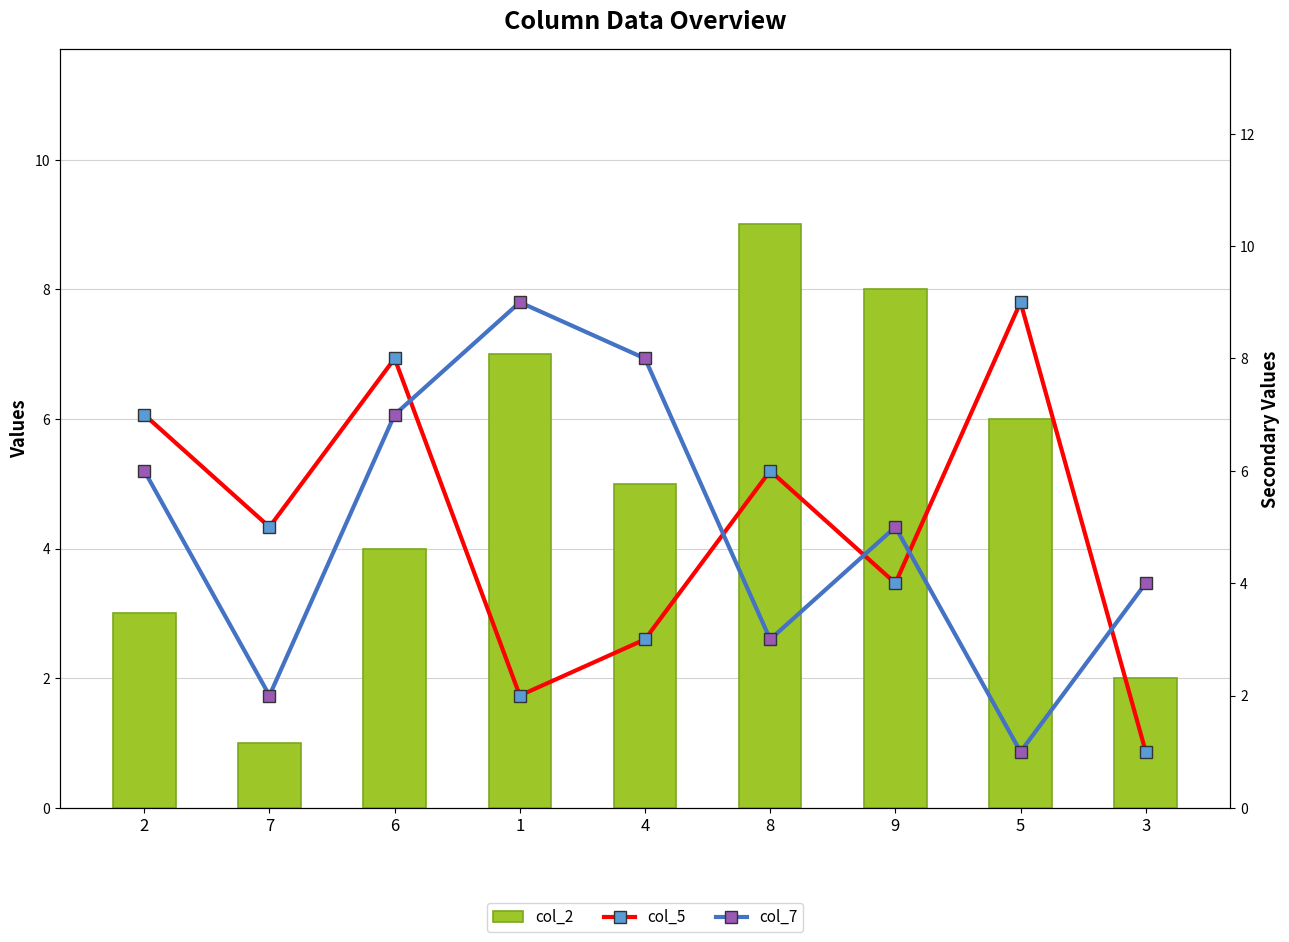

What is the label of the 3rd bar from the right?

9